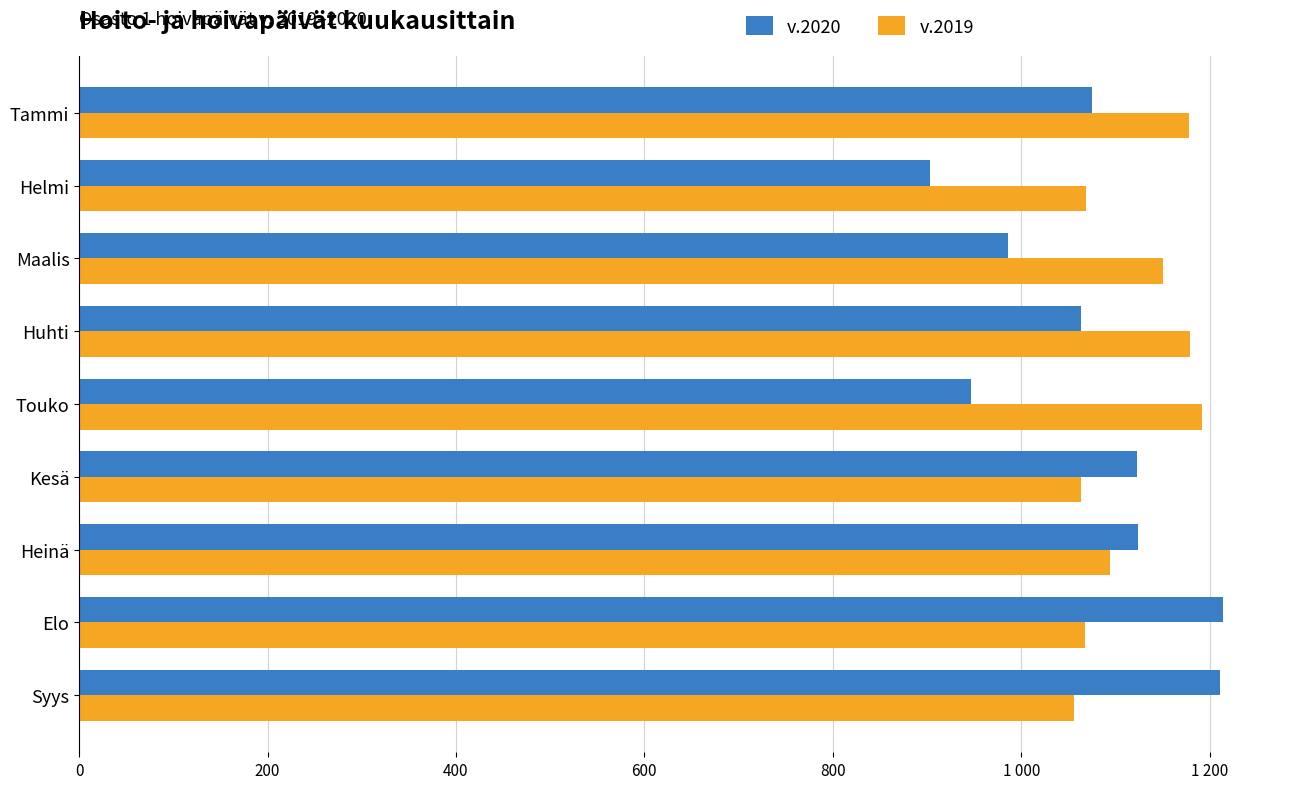

Which series has the largest total across all categories?

v.2019